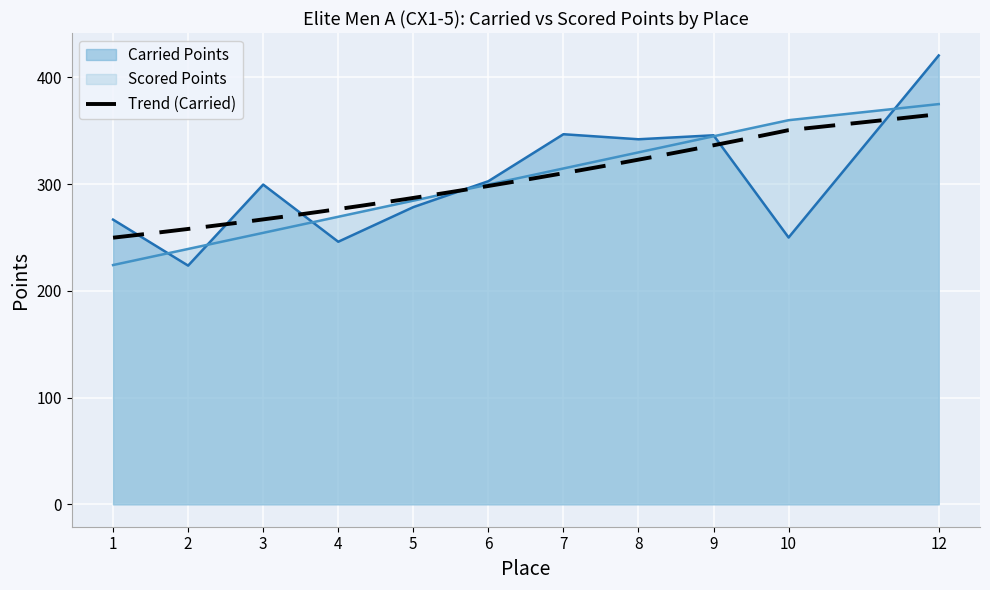

Which series changed the most between 6 and 8?

Carried Points